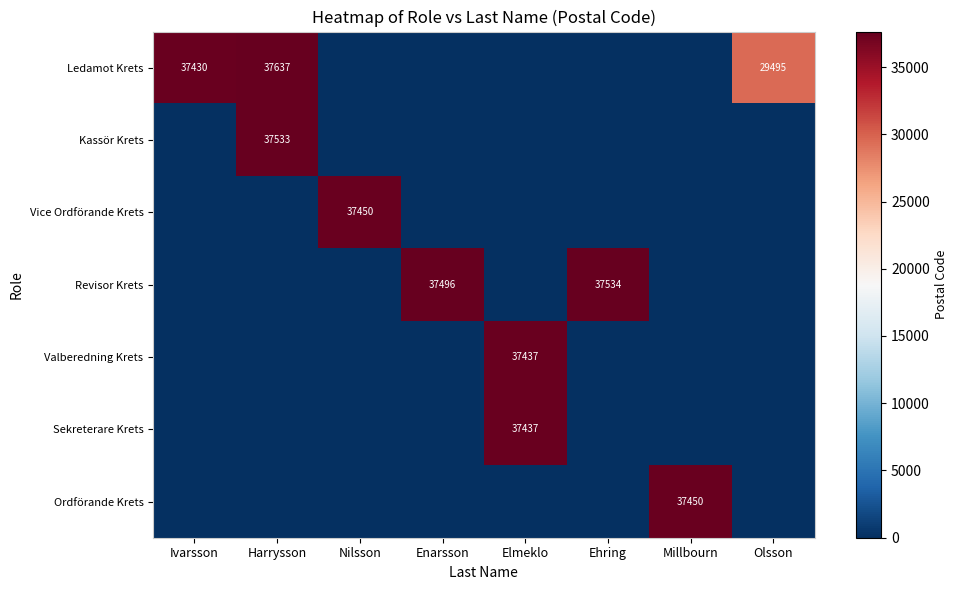

The Kassör Krets series shows 37533 at Harrysson. True or false?

True